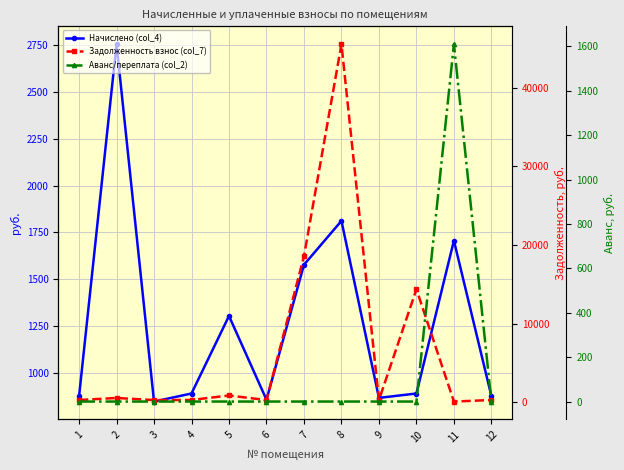

Which label corresponds to the smallest value in the chart?

1